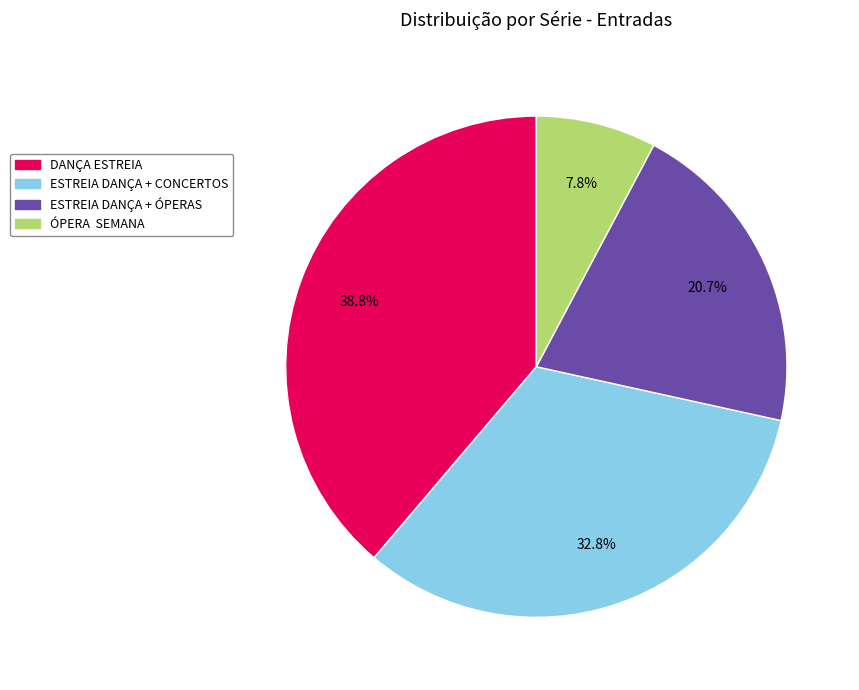

Which slice is the smallest?

ÓPERA SEMANA